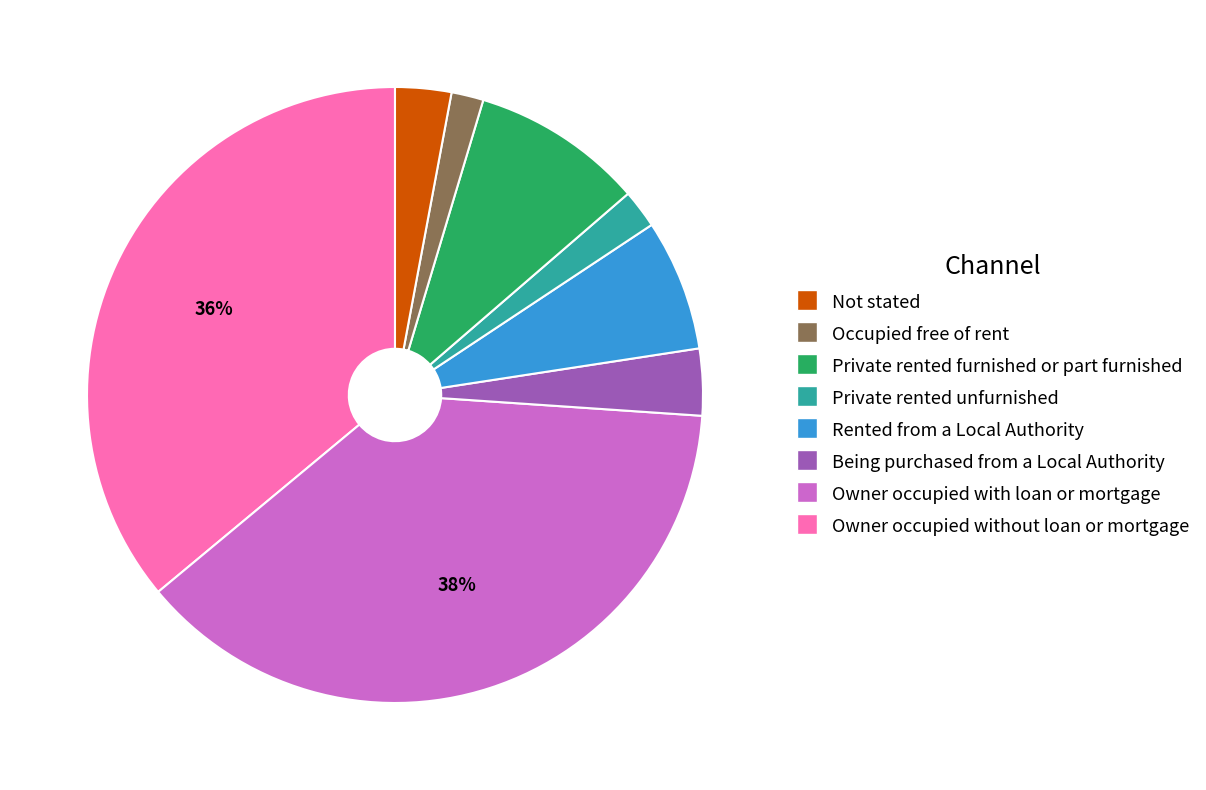

Is there any slice that represents more than half of the pie?

No